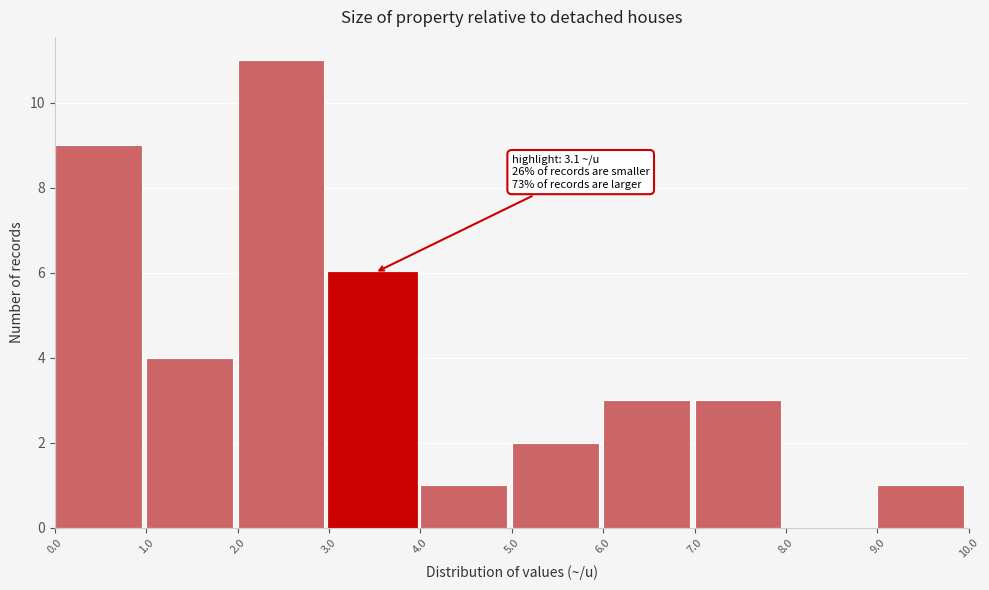

Which range on the x-axis has the tallest bar?

2.0 to 3.0